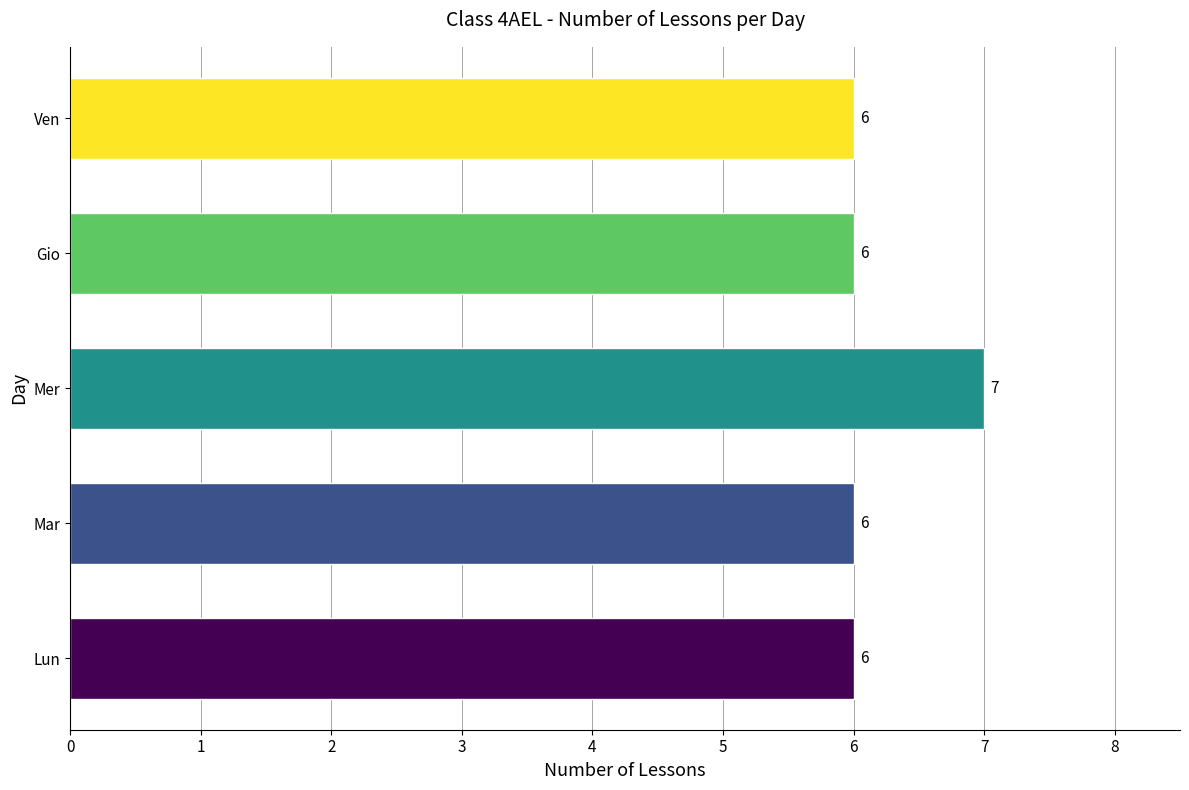

What value does the data have at Mer?

7